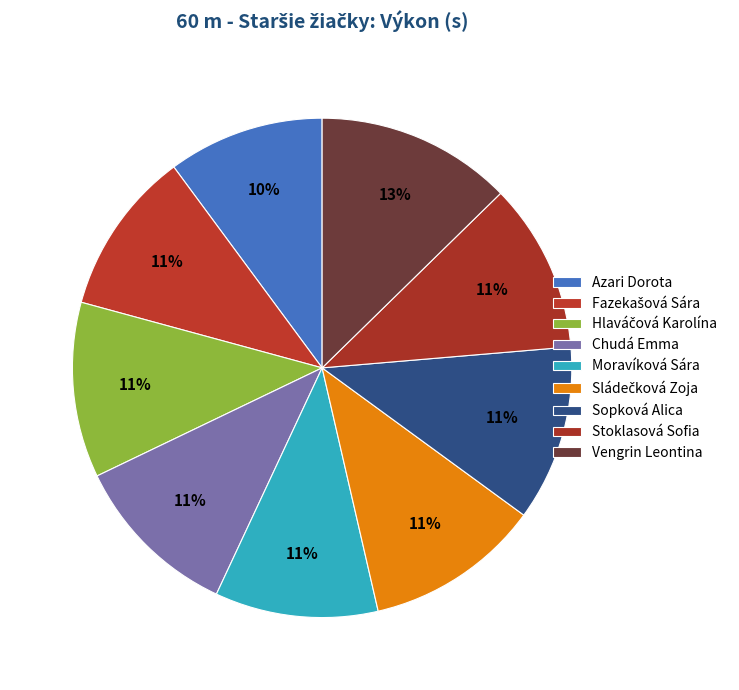

To the nearest percent, what portion does Fazekašová Sára represent?

11%